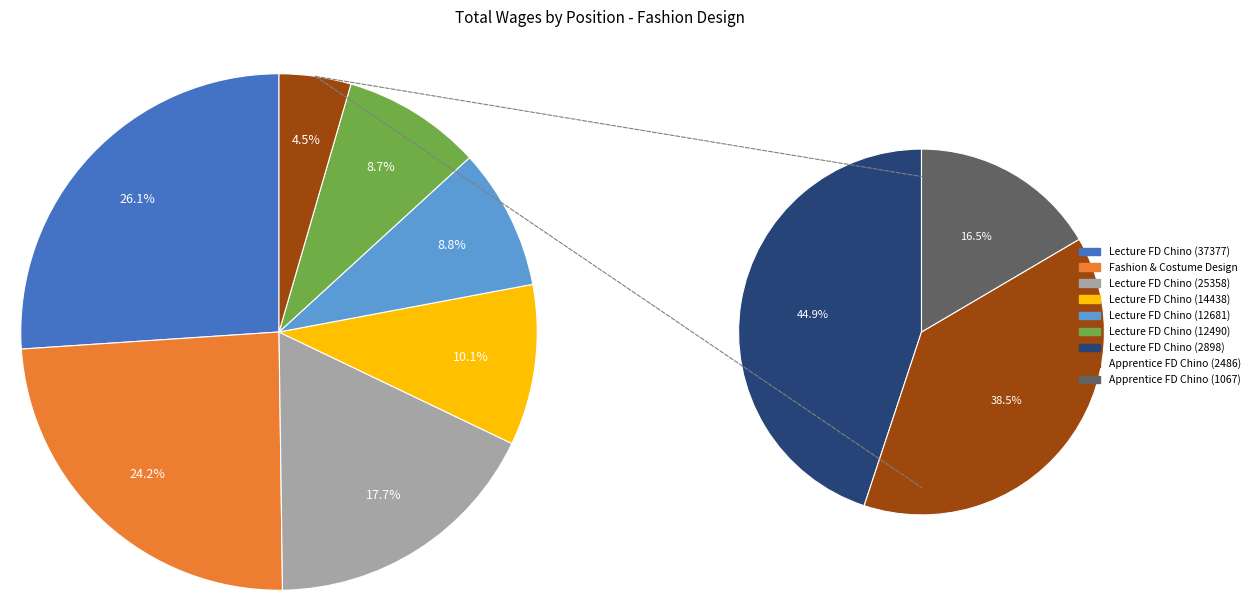

Which slice is the smallest?

Apprentice Instructional Fashd Chino (1067)